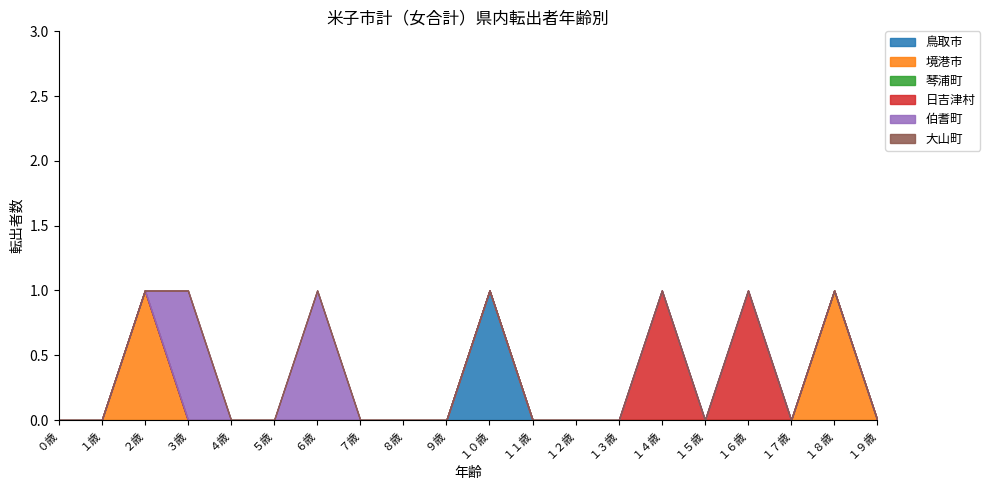

The value of 鳥取市 at １５歳 is 0. True or false?

True